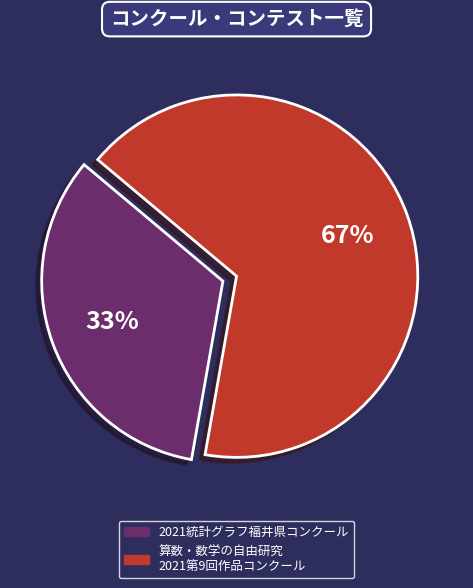

To the nearest percent, what is the combined percentage of 算数・数学の自由研究 2021第9回作品コンクール and 2021統計グラフ福井県コンクール?

100%